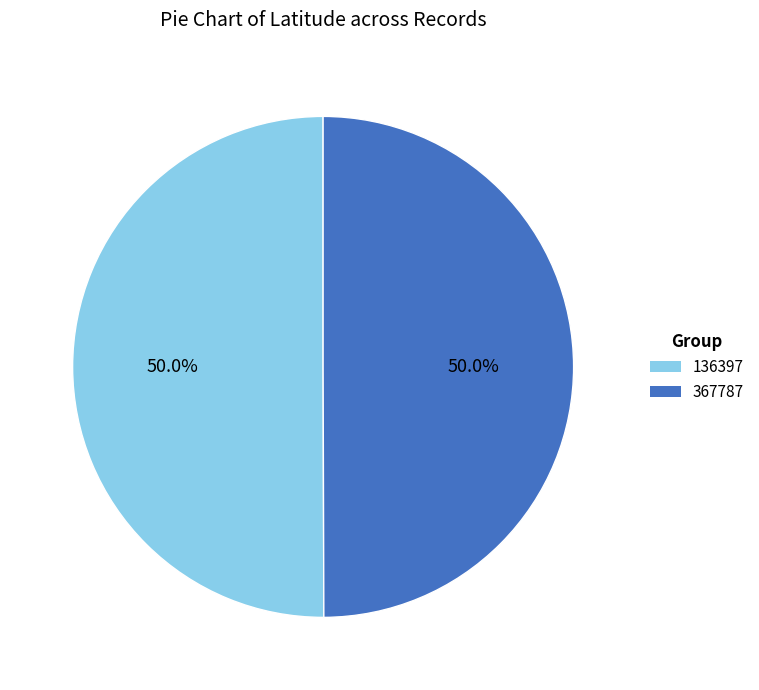

Approximately how many times larger is the value at 367787 compared to 136397?

1.0